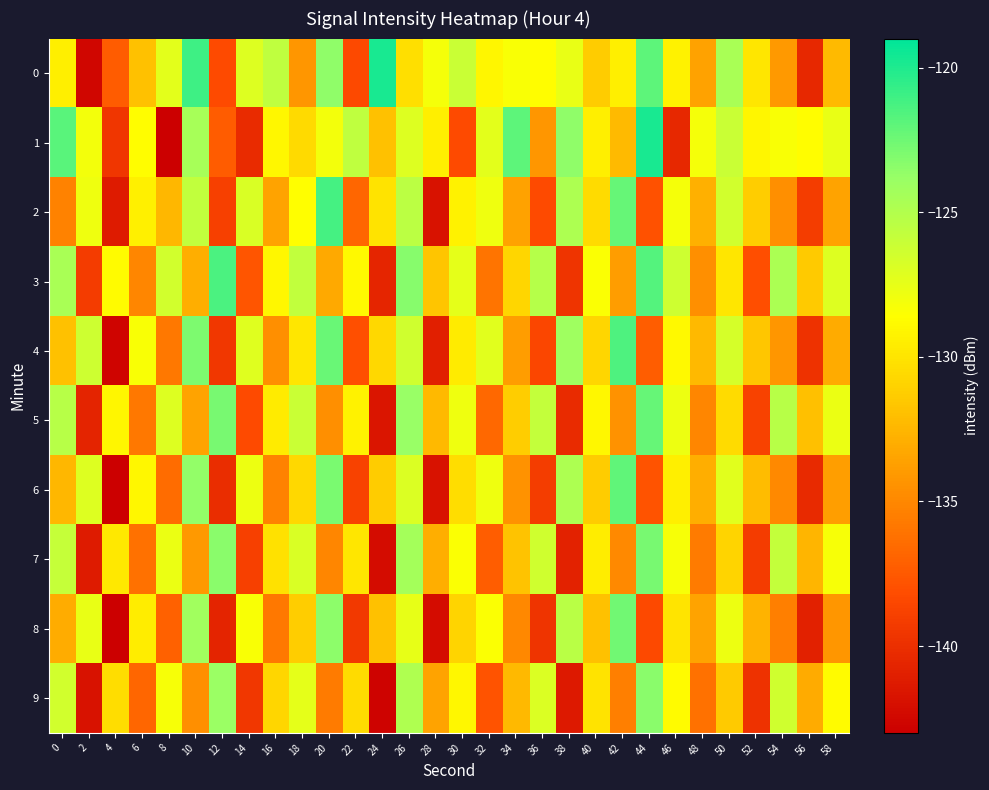

Which series has the largest total across all categories?

1